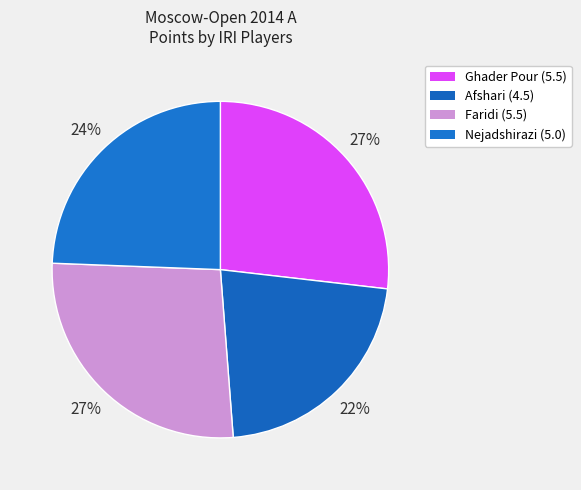

How many slices are in this pie chart?

4